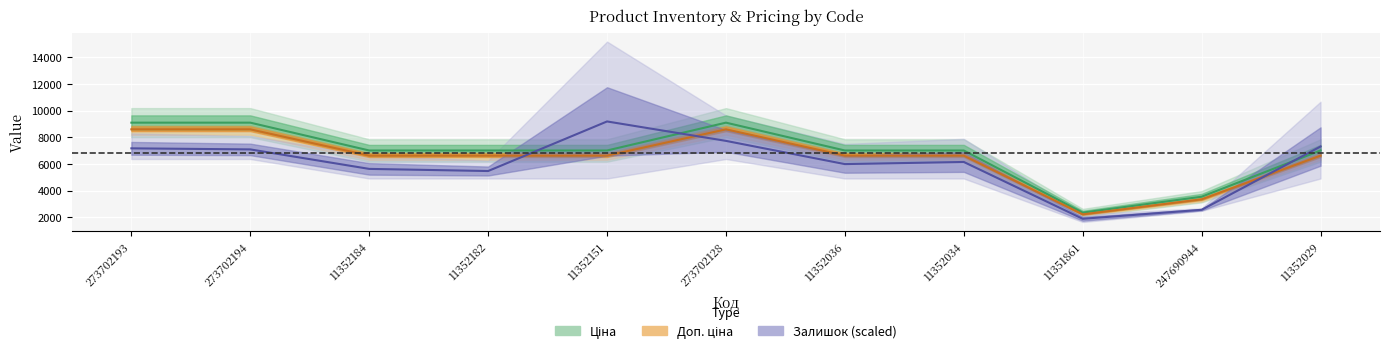

Rank the categories by Ціна value from lowest to highest.

11351861, 247690944, 11352184, 11352182, 11352151, 11352036, 11352034, 11352029, 273702193, 273702194, 273702128